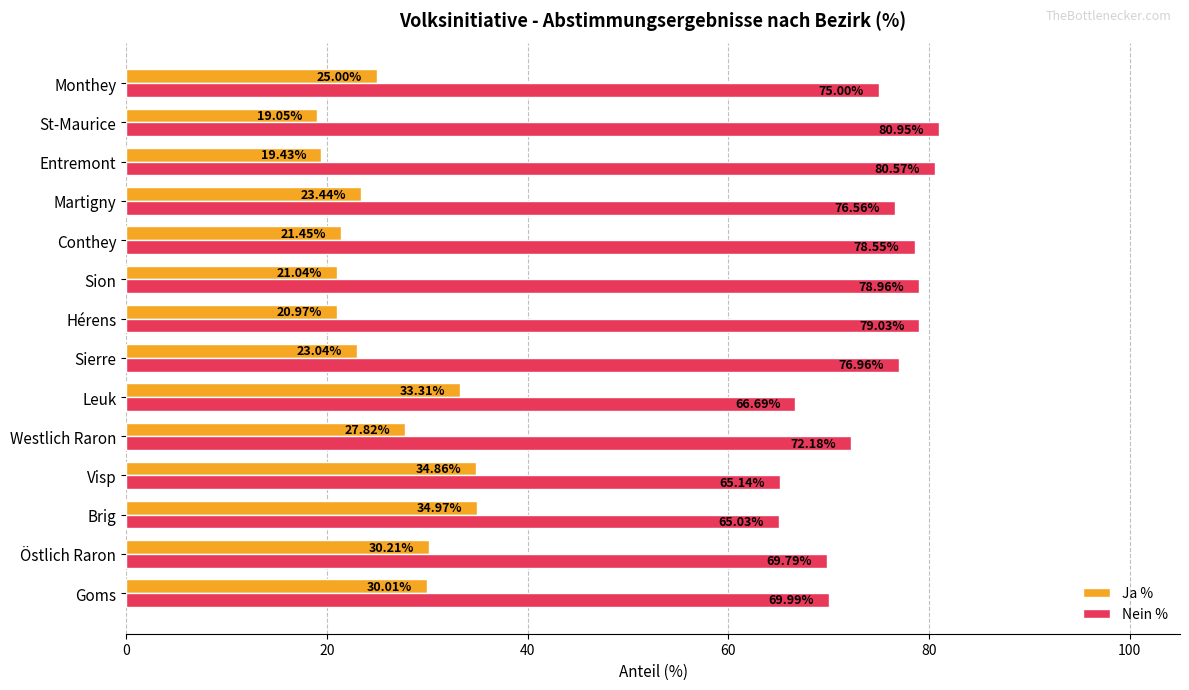

What is the average value of the Ja % series?

26.0